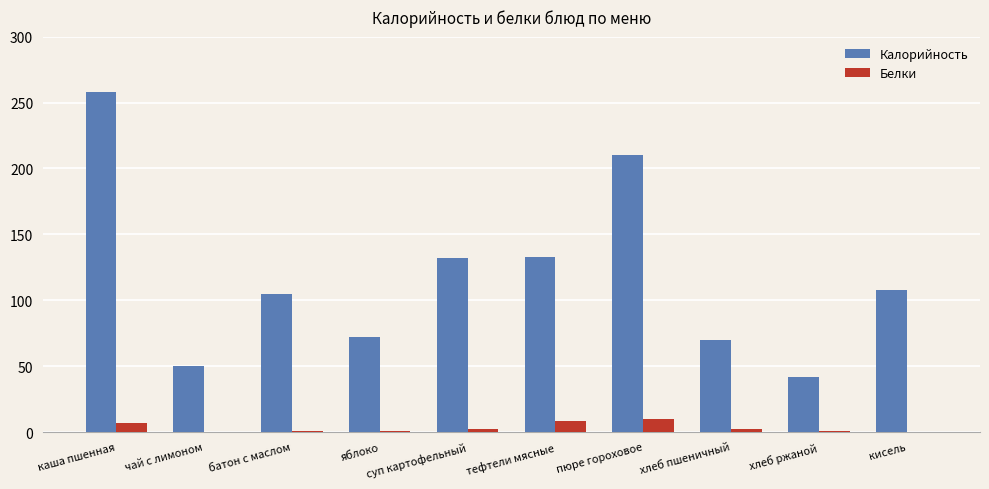

What is the sum of all Белки values?

32.2